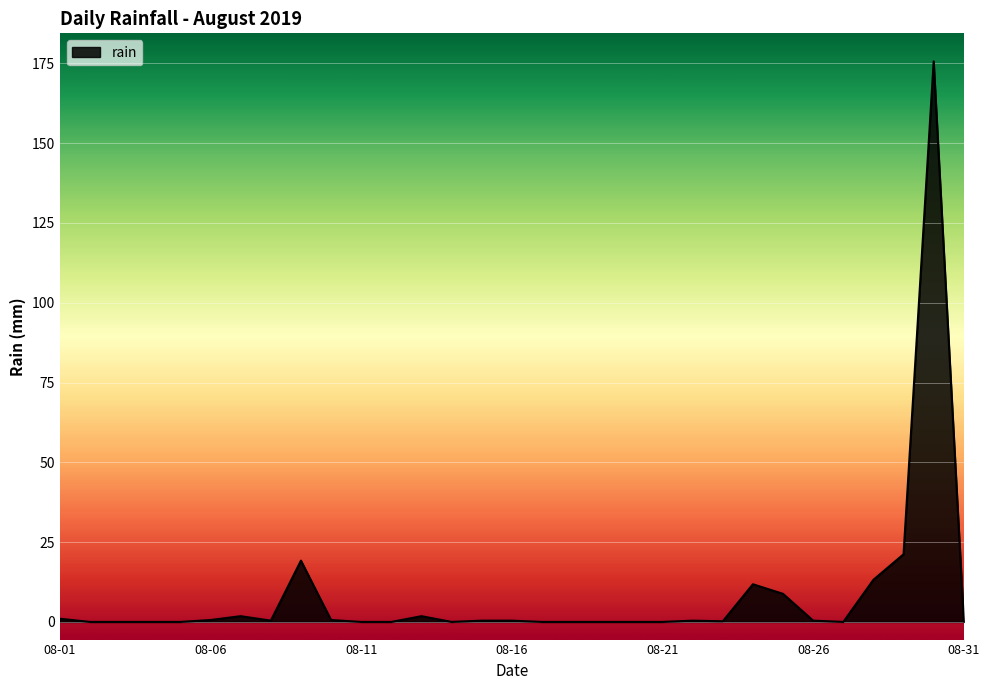

Rank the categories by value from highest to lowest.

2019-08-30, 2019-08-29, 2019-08-09, 2019-08-28, 2019-08-24, 2019-08-25, 2019-08-07, 2019-08-13, 2019-08-01, 2019-08-06, 2019-08-10, 2019-08-08, 2019-08-15, 2019-08-16, 2019-08-22, 2019-08-26, 2019-08-23, 2019-08-31, 2019-08-02, 2019-08-03, 2019-08-04, 2019-08-05, 2019-08-11, 2019-08-12, 2019-08-14, 2019-08-17, 2019-08-18, 2019-08-19, 2019-08-20, 2019-08-21, 2019-08-27